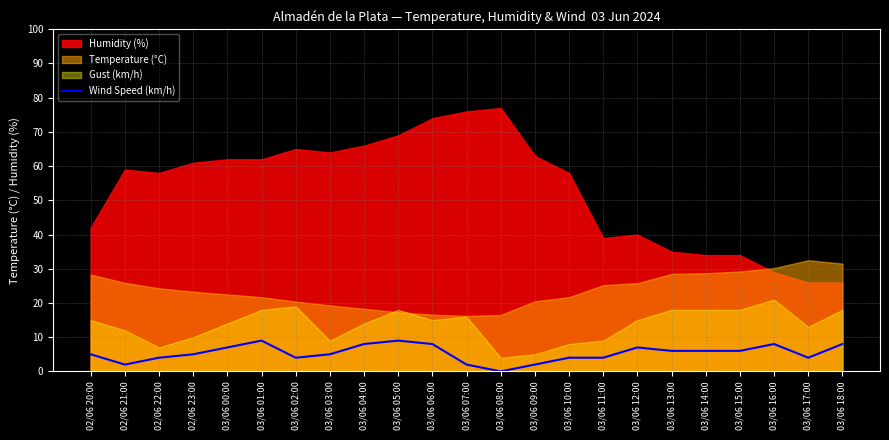

Is it true that Wind Speed (km/h) equals 5 at 03/06 06:00?

False